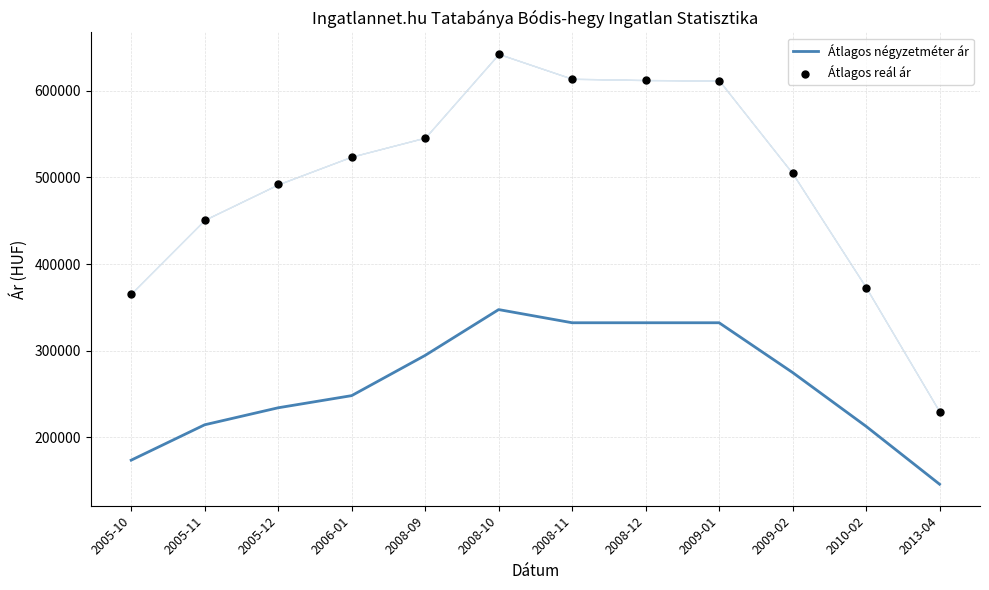

At how many categories does at least one series exceed 600573?

4